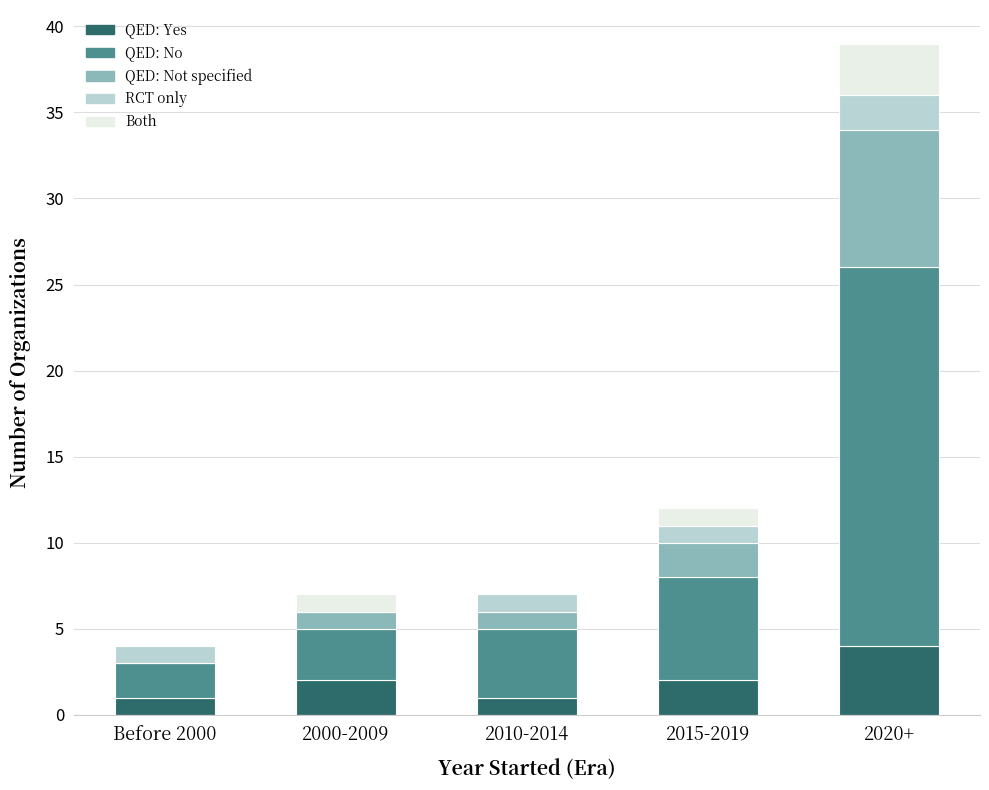

True or false: QED: Yes has a value of 2 at 2000-2009.

True